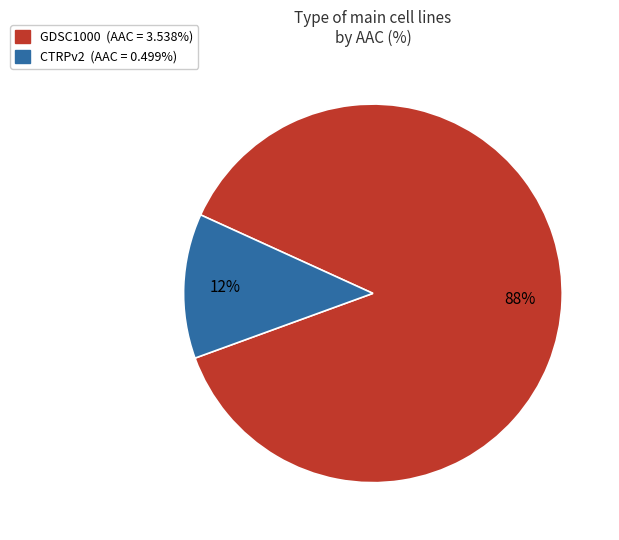

Combined, do GDSC1000 and CTRPv2 account for over 50%?

Yes